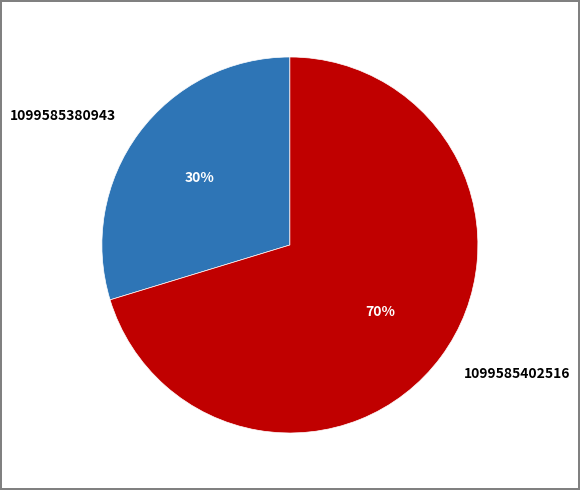

Rank the categories by value from lowest to highest.

1099585380943, 1099585402516